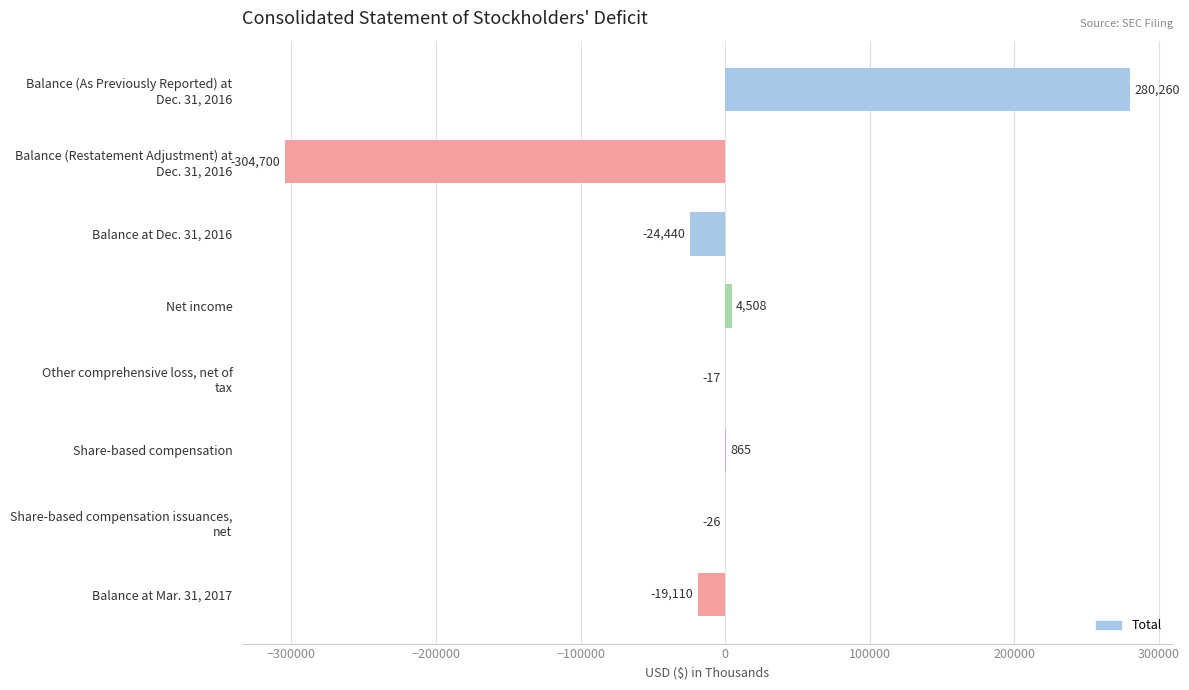

What is the sum of all values?

-62660